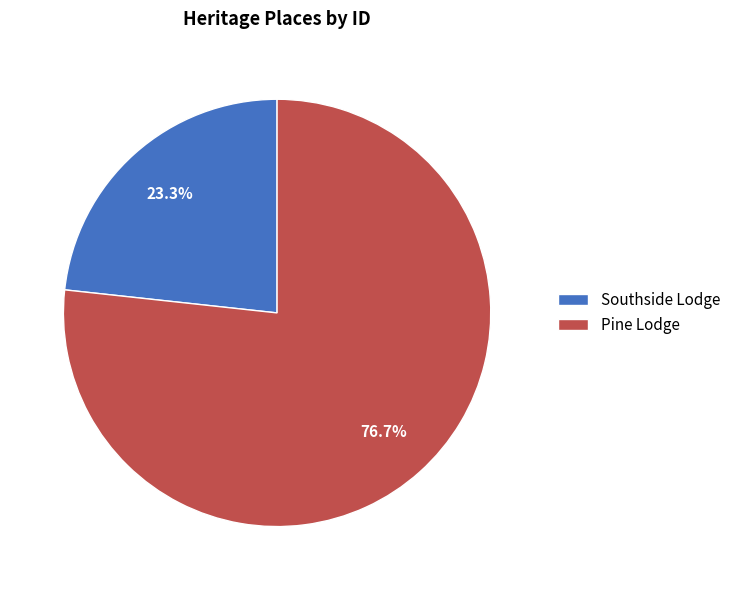

Which category has the smallest portion of the pie?

Southside Lodge